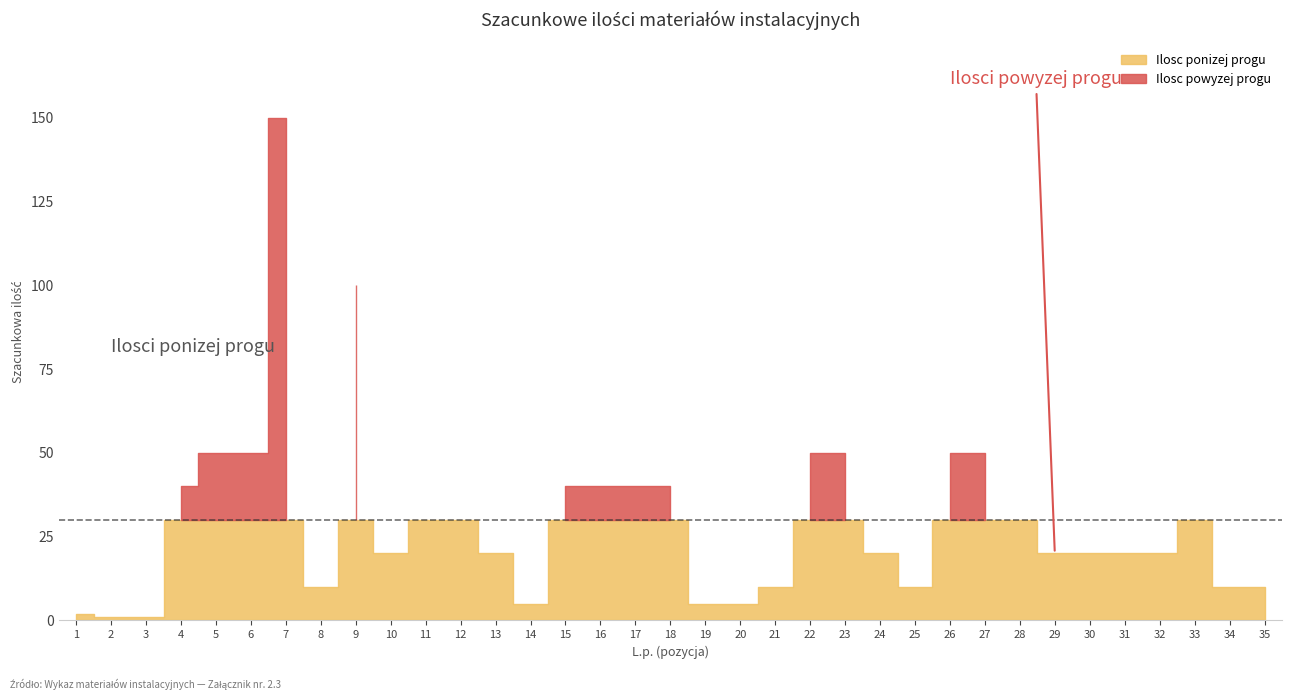

Does the chart have visible grid lines?

No